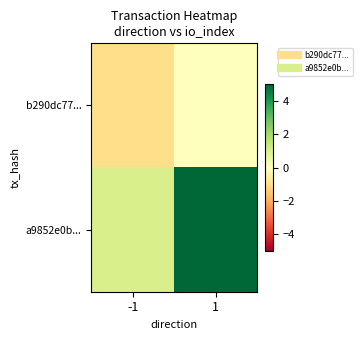

At which category is the sum across all series the highest?

1